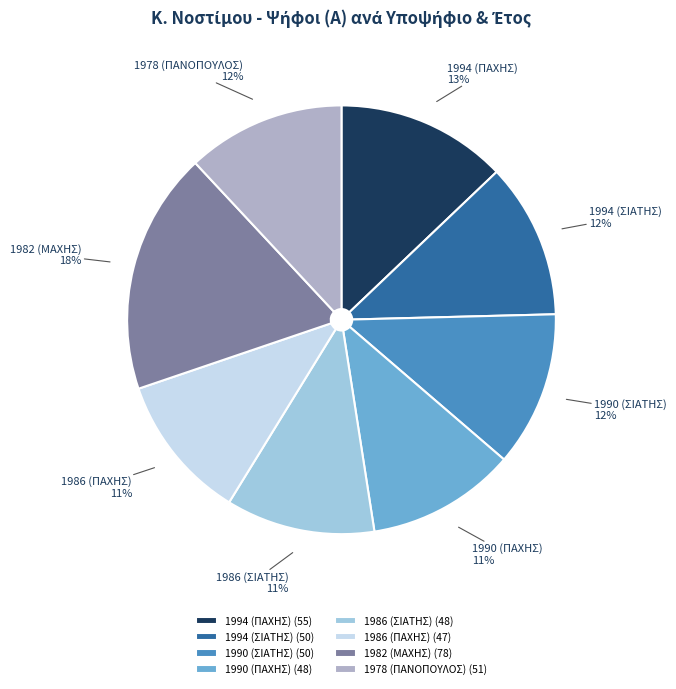

To the nearest percent, what portion does 1982 (ΜΑΧΗΣ) represent?

18%